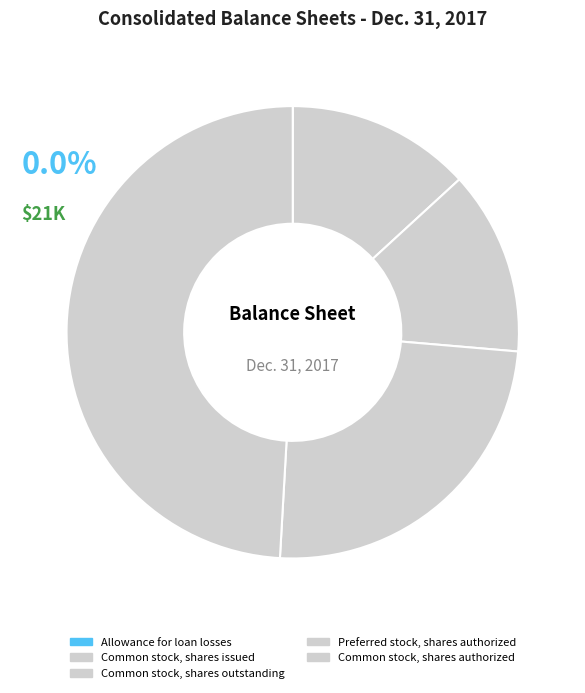

To the nearest percent, what percentage of the pie is Common stock, shares issued?

13%